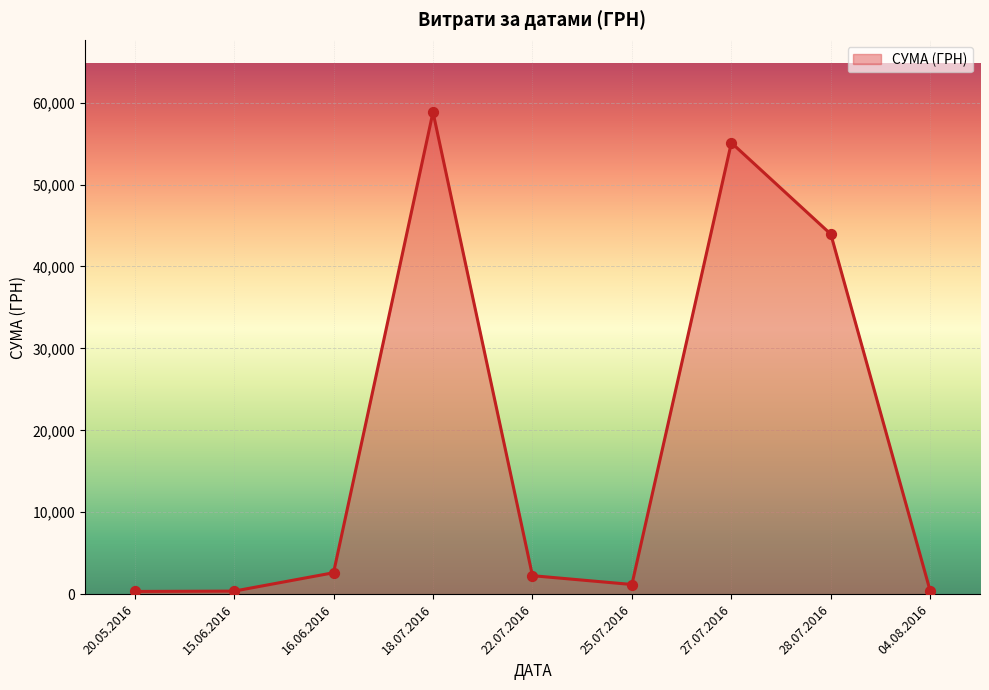

What is the ratio of the value at 27.07.2016 to the value at 28.07.2016?

1.3